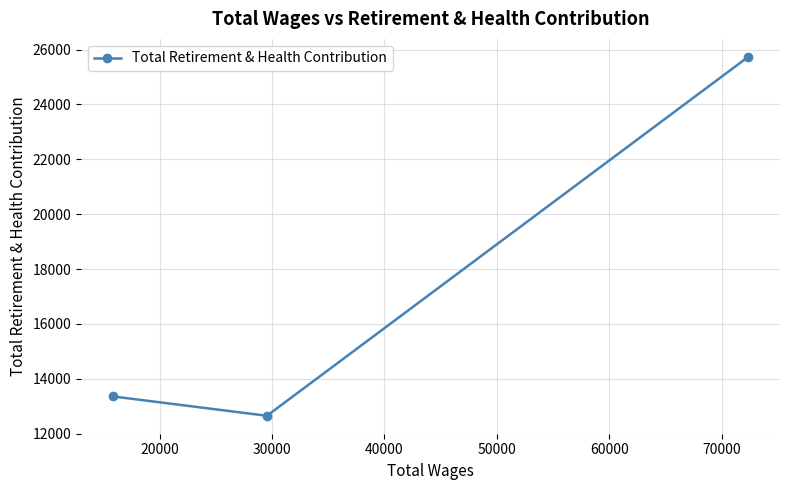

What is the value of the 2nd point from the left?

12652